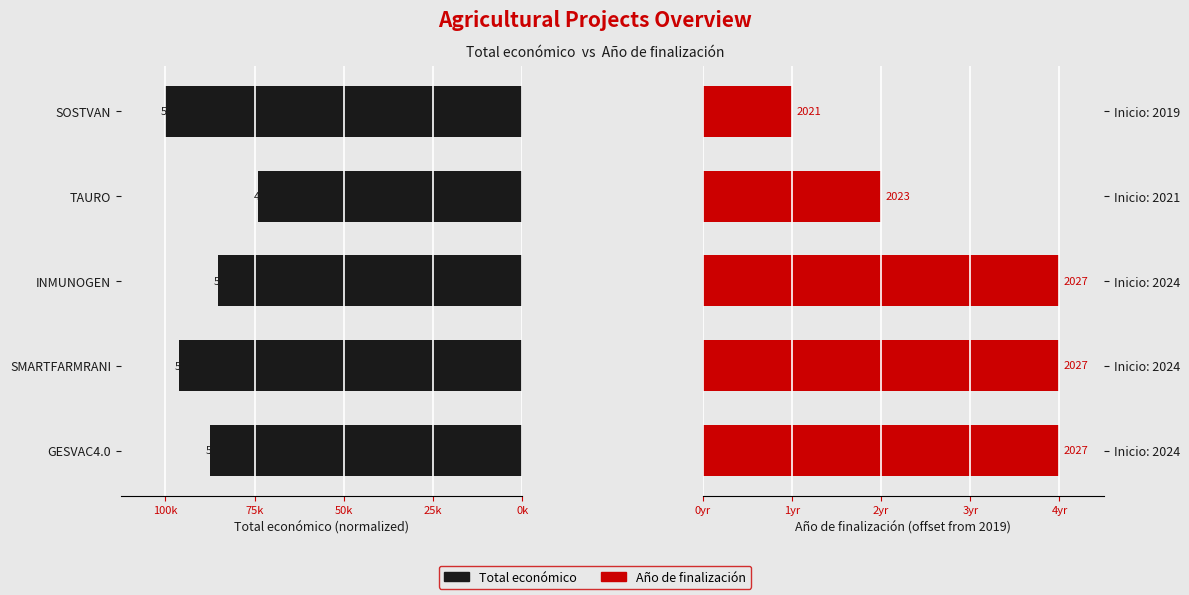

At 50k, list the series in order from largest to smallest.

Año de finalización, Total económico